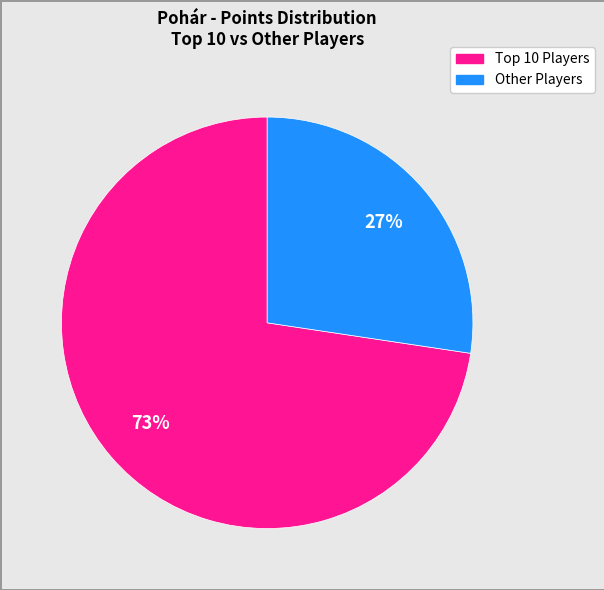

To the nearest percent, what is the average slice percentage?

50%